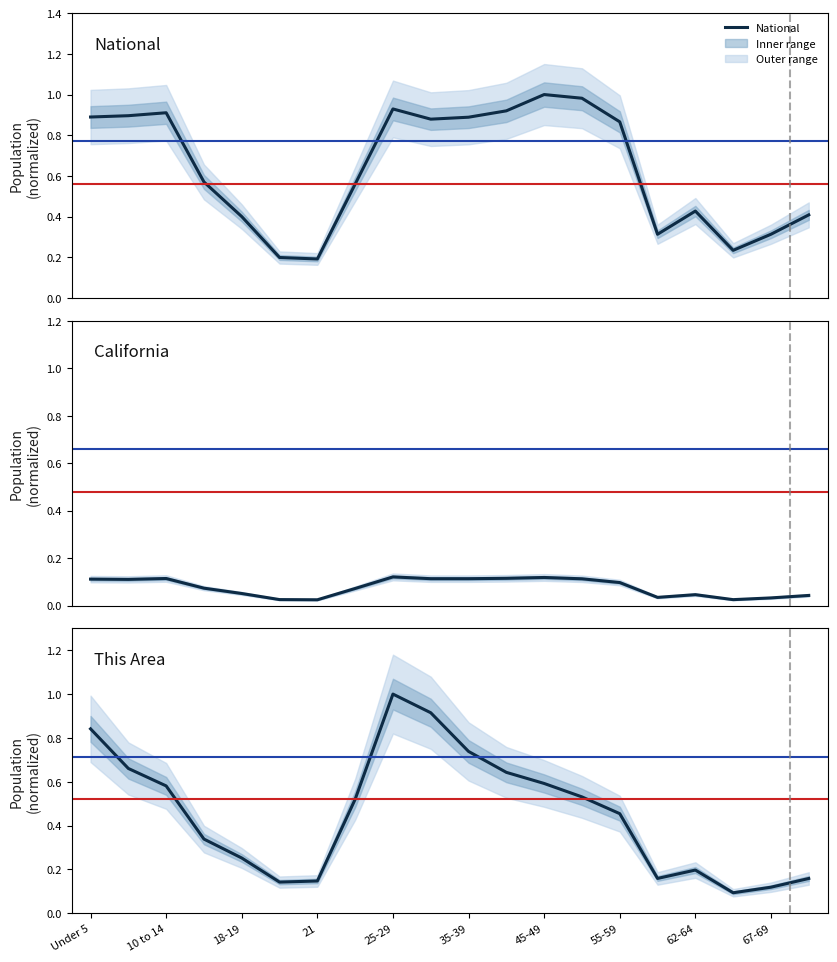

What is the lowest value of the This Area series?

0.1